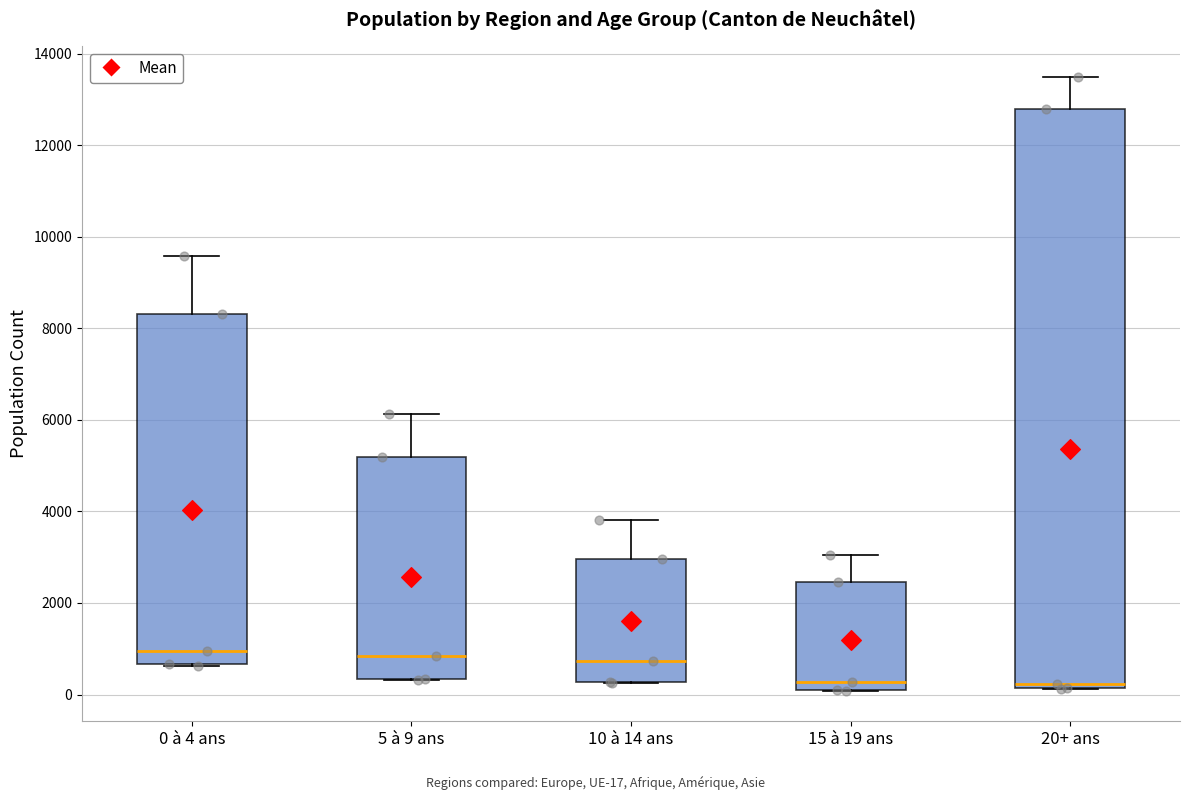

Which box is the tallest, from its lower edge to its upper edge?

20+ ans